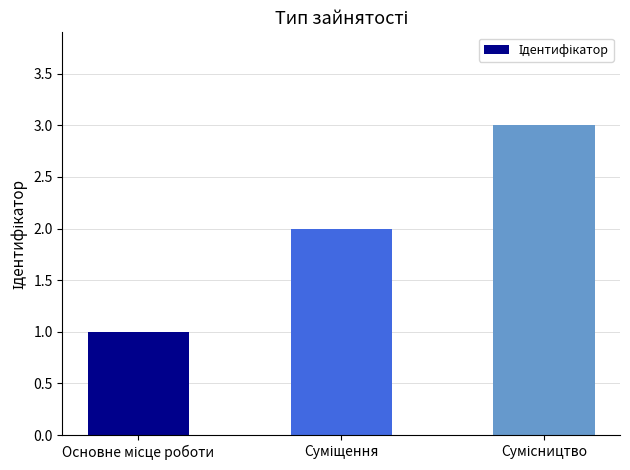

How many values are below 2?

1